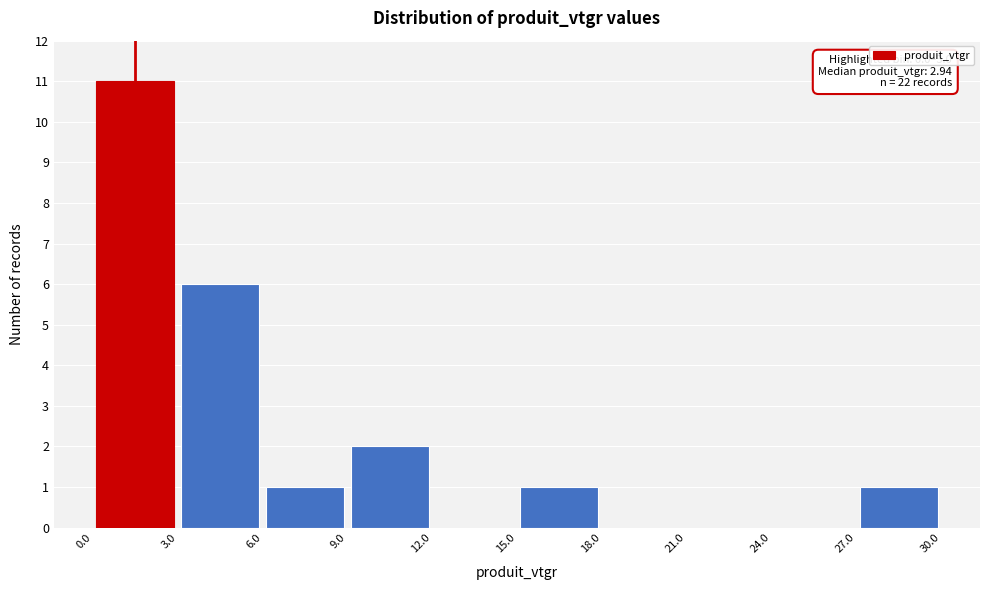

Which range on the x-axis has the tallest bar?

0.0 to 3.0